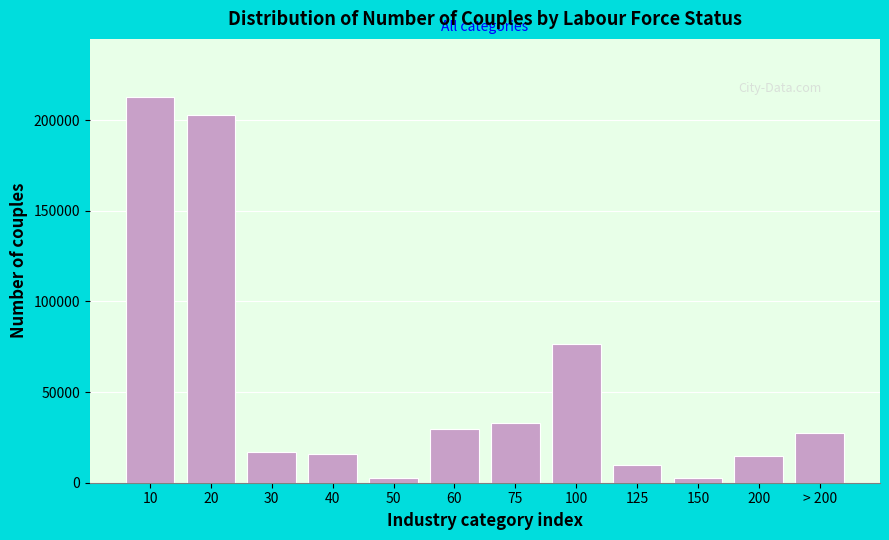

What is the change in value from 20 to 100?

-126580